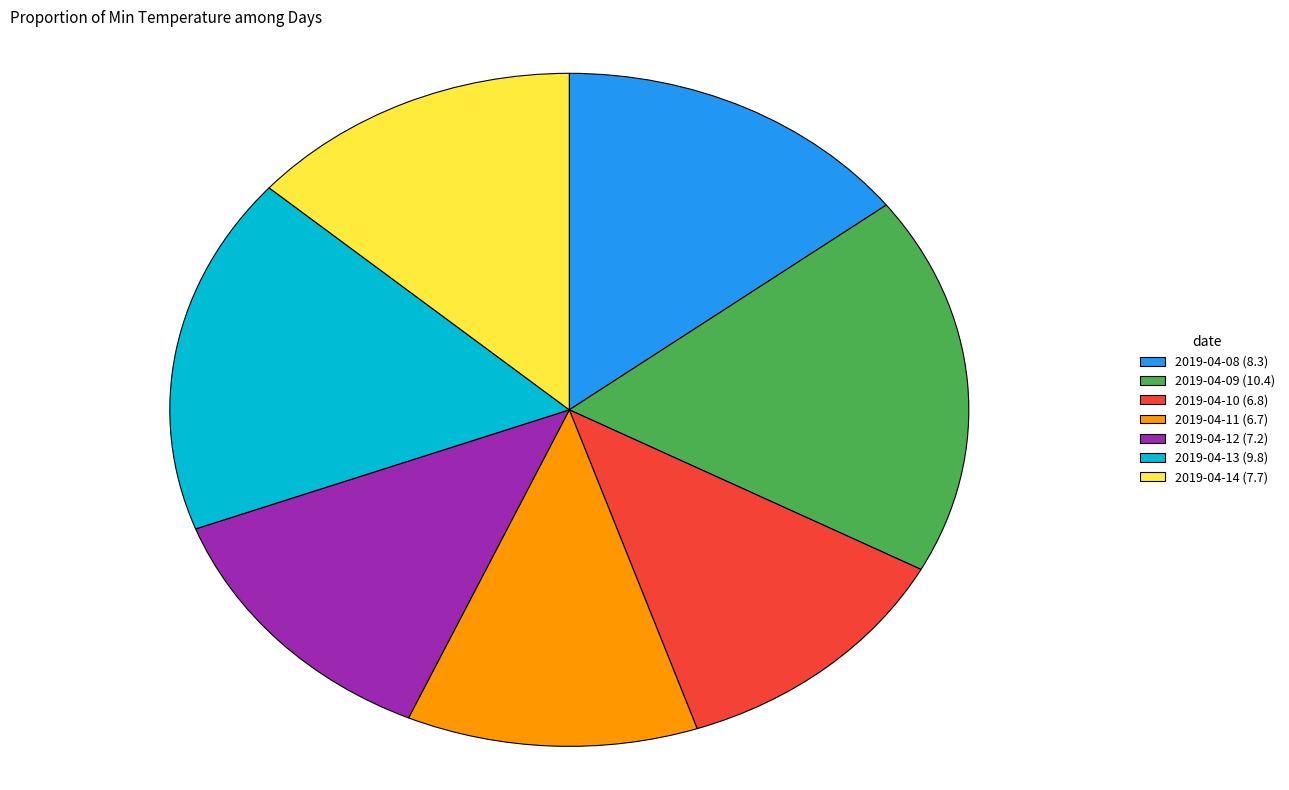

Between 2019-04-10 (6.8) and 2019-04-14 (7.7), which is larger?

2019-04-14 (7.7)